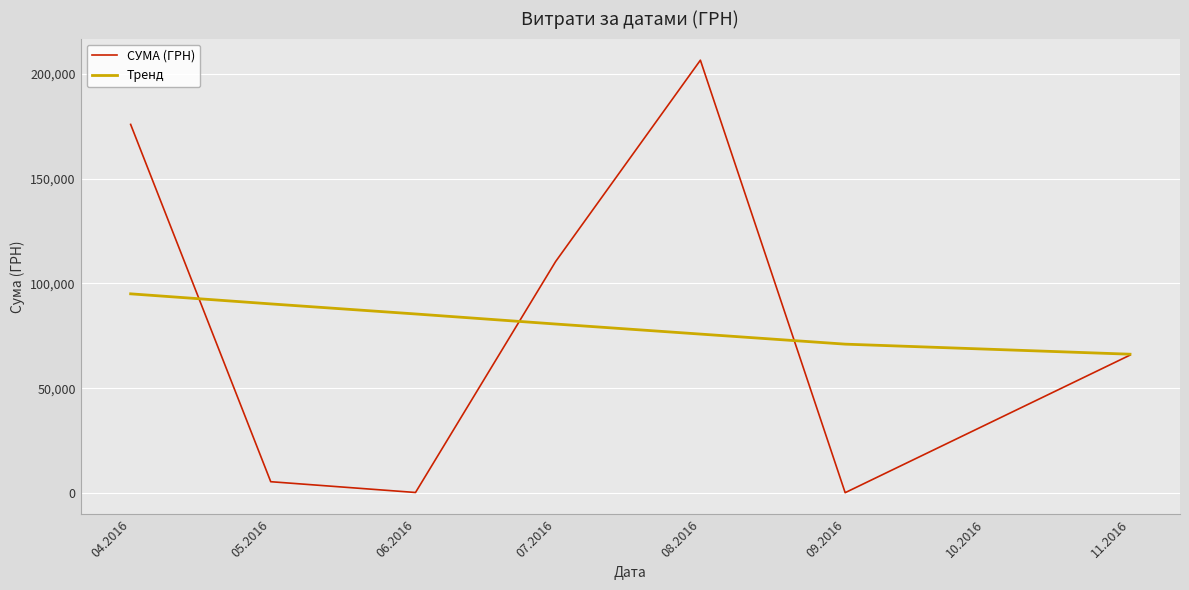

True or false: Тренд has more than 1 interior local peaks.

False